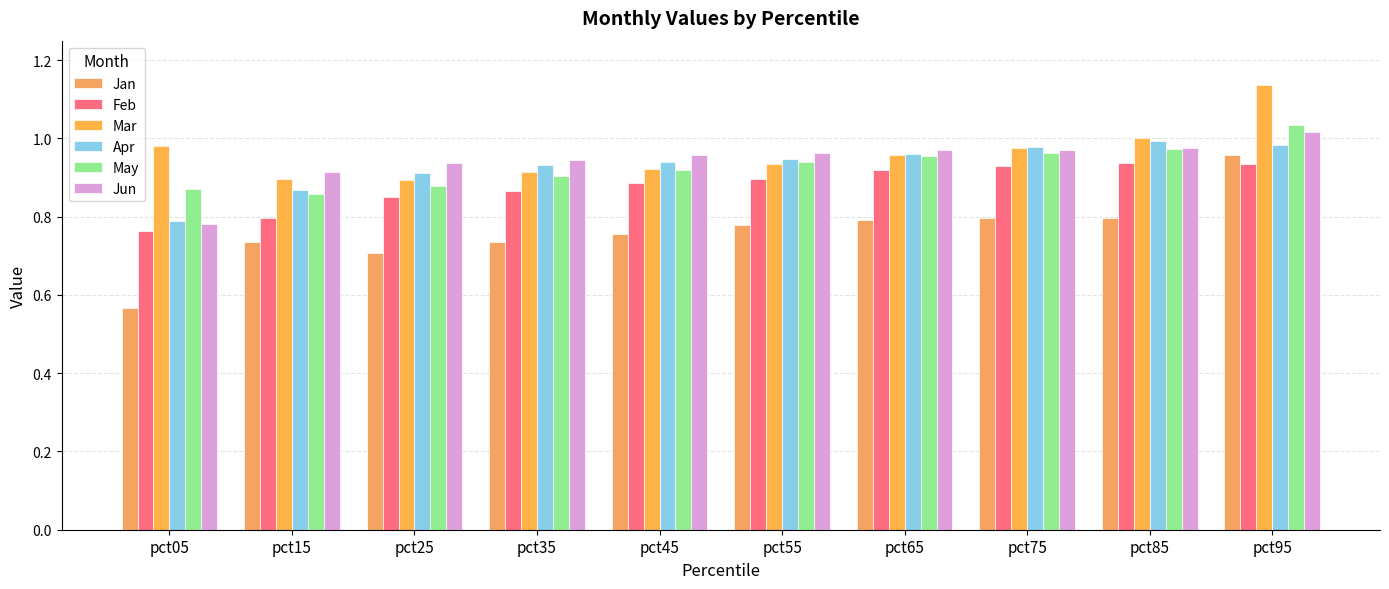

What is the difference between the maximum and minimum values in the May series?

0.2